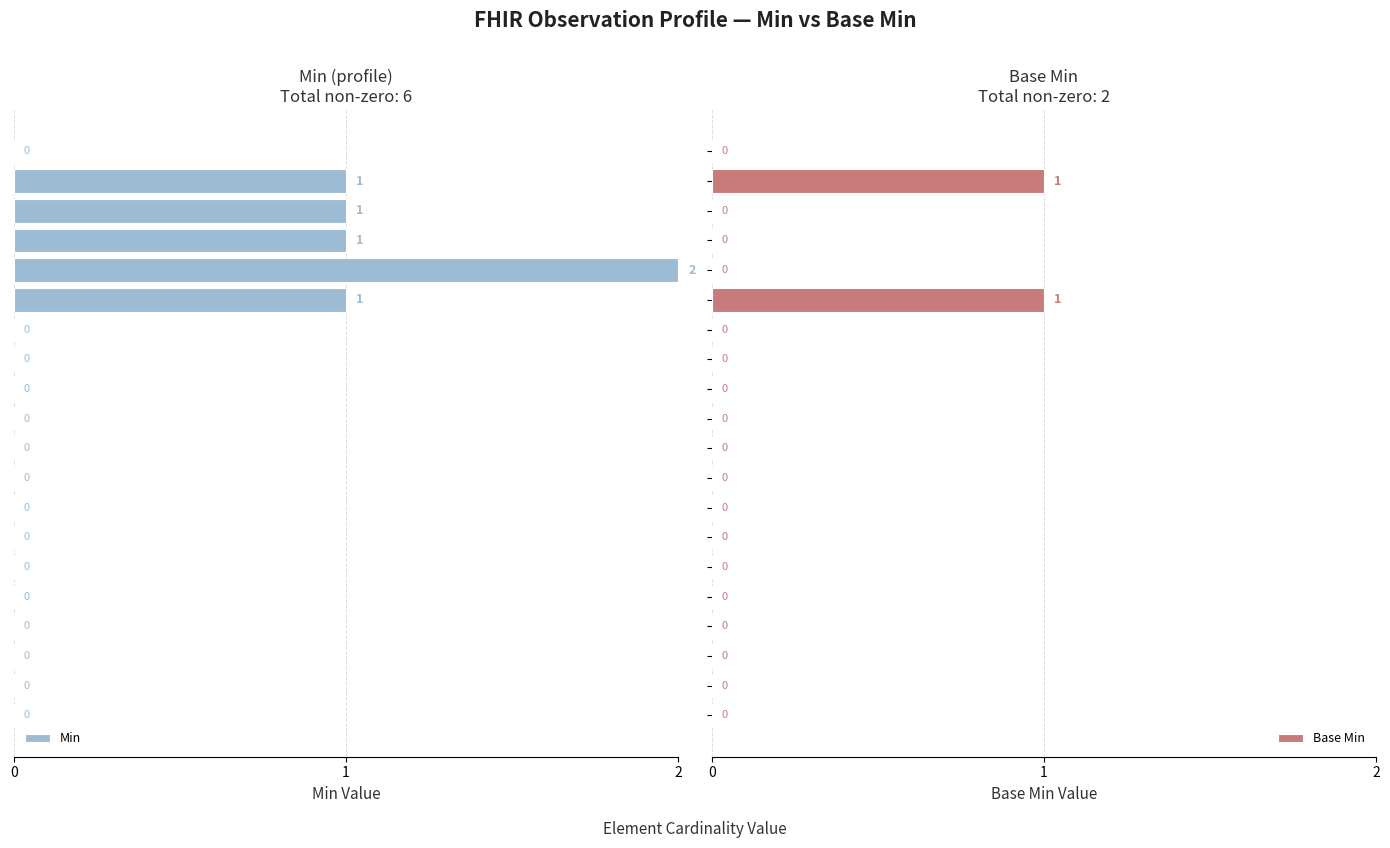

List the series in order of their overall mean, highest first.

Min, Base Min